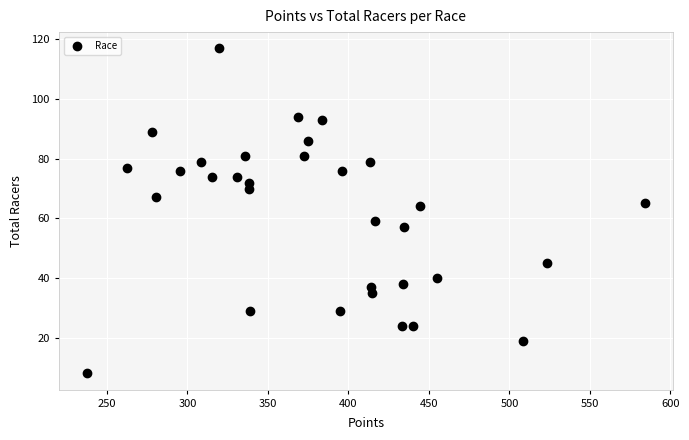

What is the range of Y values (max minus min)?

109